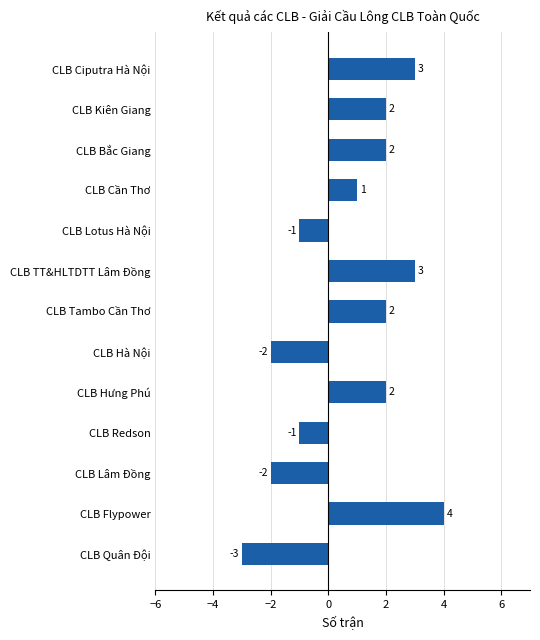

How many data points does each series have?

13